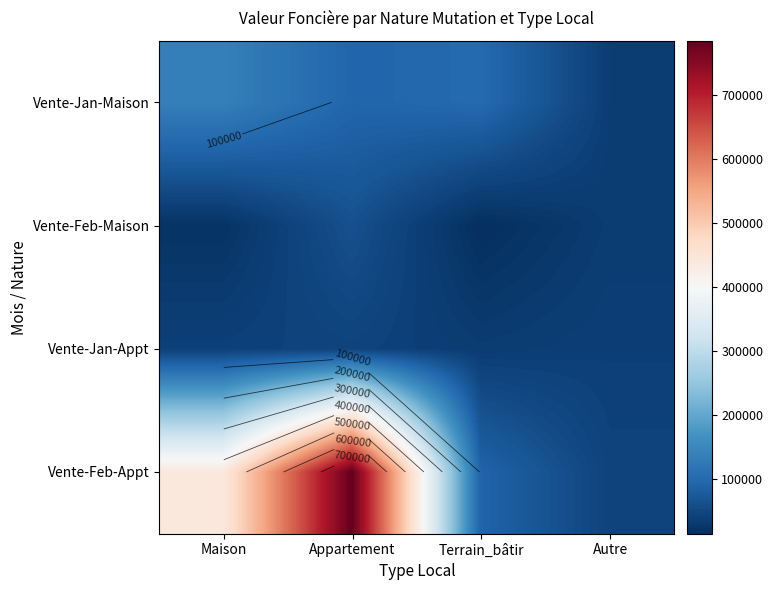

What is the total value across all series at Appartement?

983000